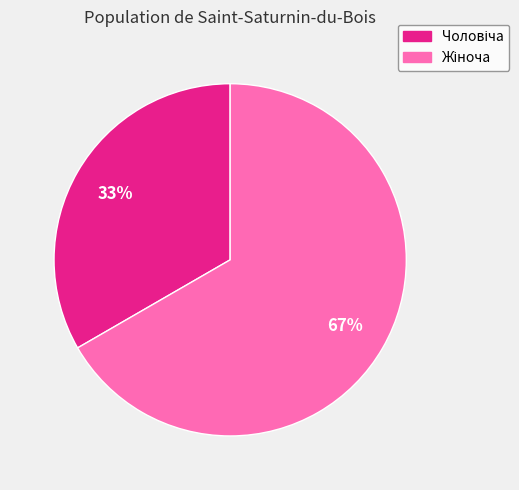

Is there a majority slice in this chart?

Yes